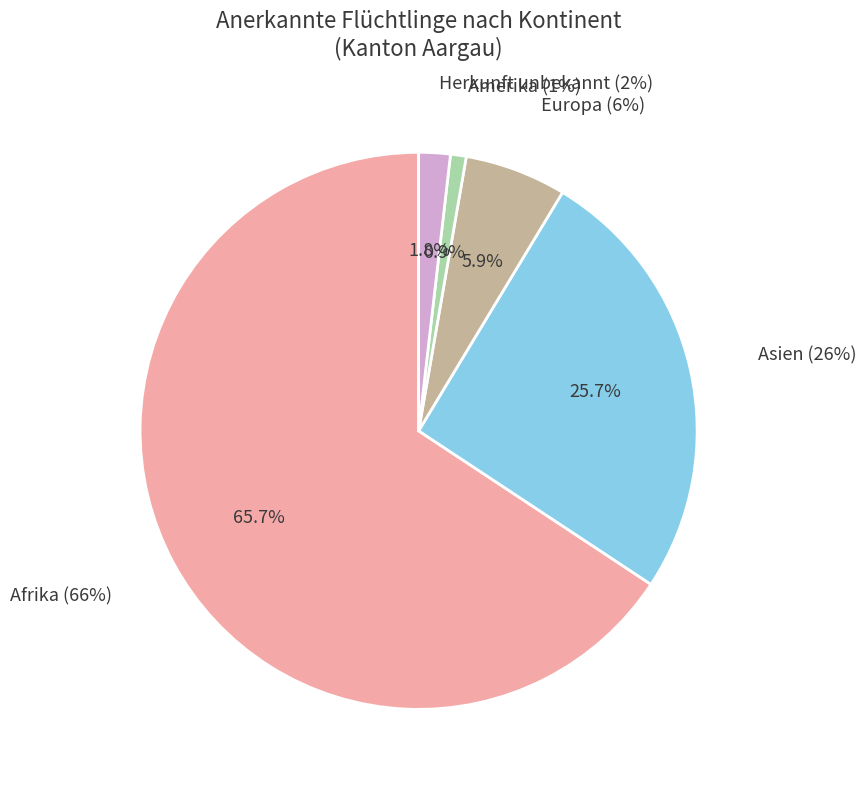

True or false: Afrika accounts for 76% of the total.

False